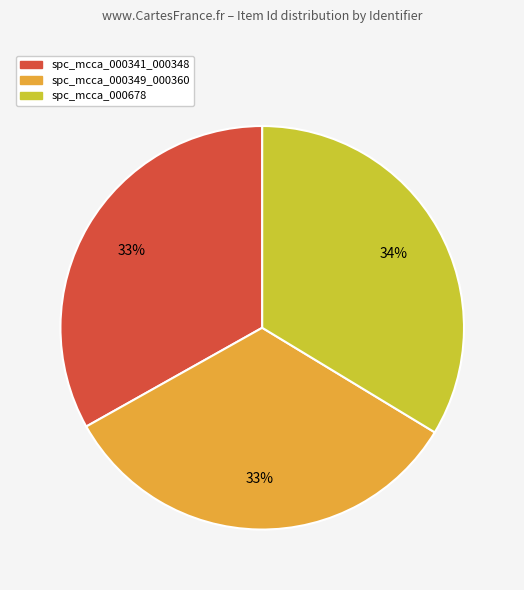

Is there any slice that represents more than half of the pie?

No